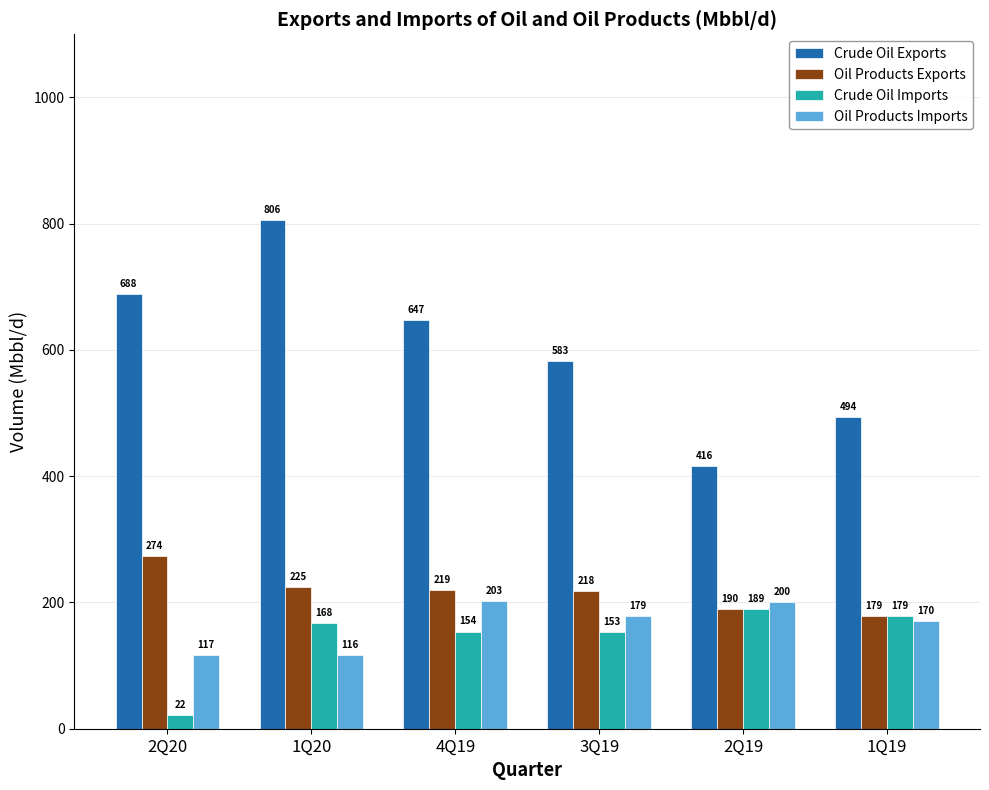

What is the value of the Crude Oil Imports bar at the 6th from the left?

179